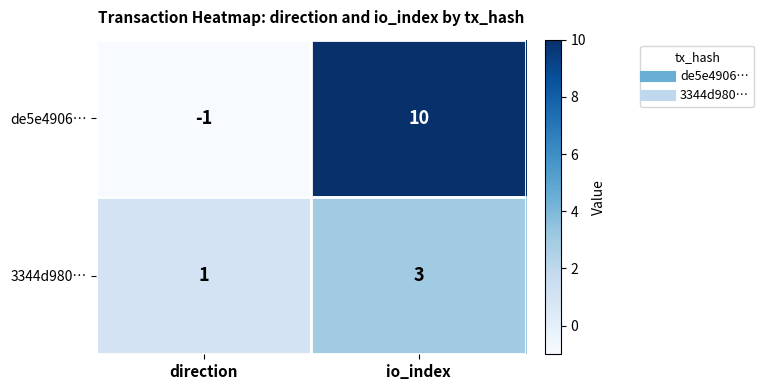

At which label is de5e4906… closest to 4?

direction